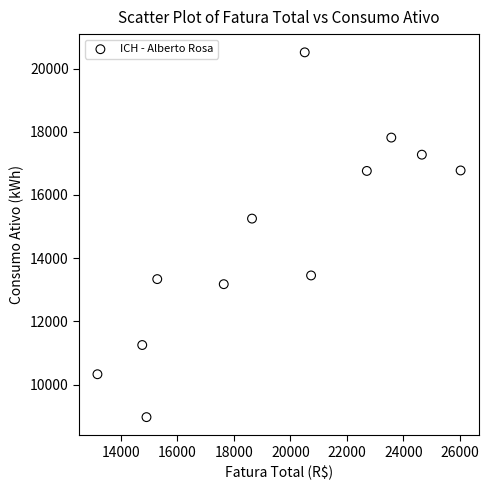

What is the average Y value?

14577